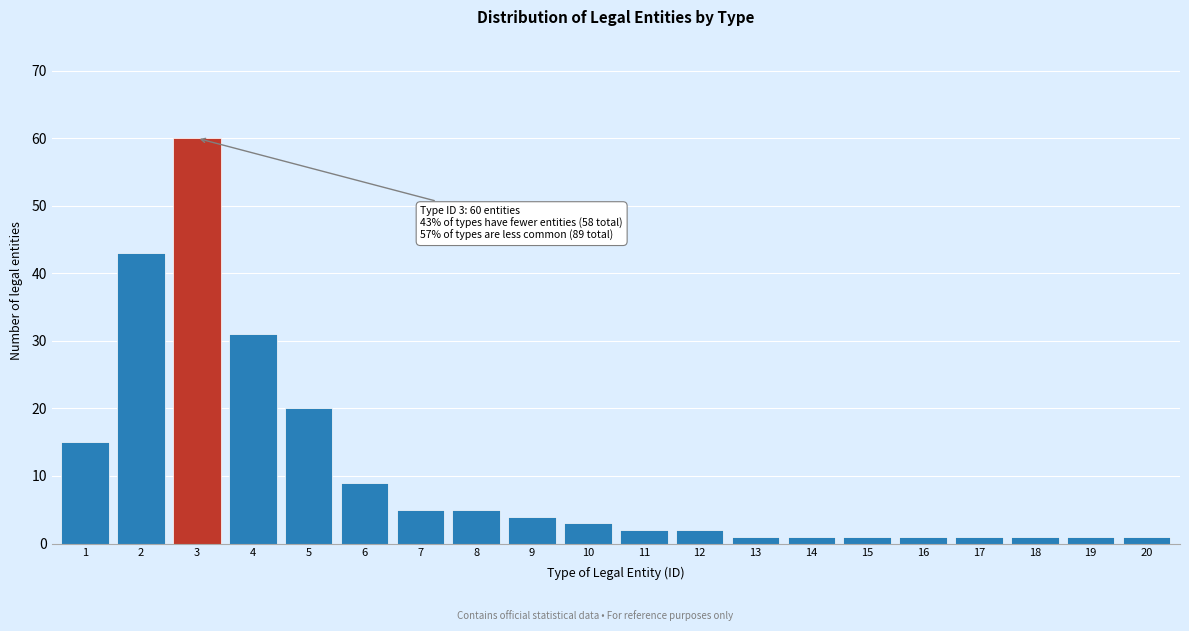

Reading left to right, what are all the values shown in this chart?

15	43	60	31	20	9	5	5	4	3	2	2	1	1	1	1	1	1	1	1